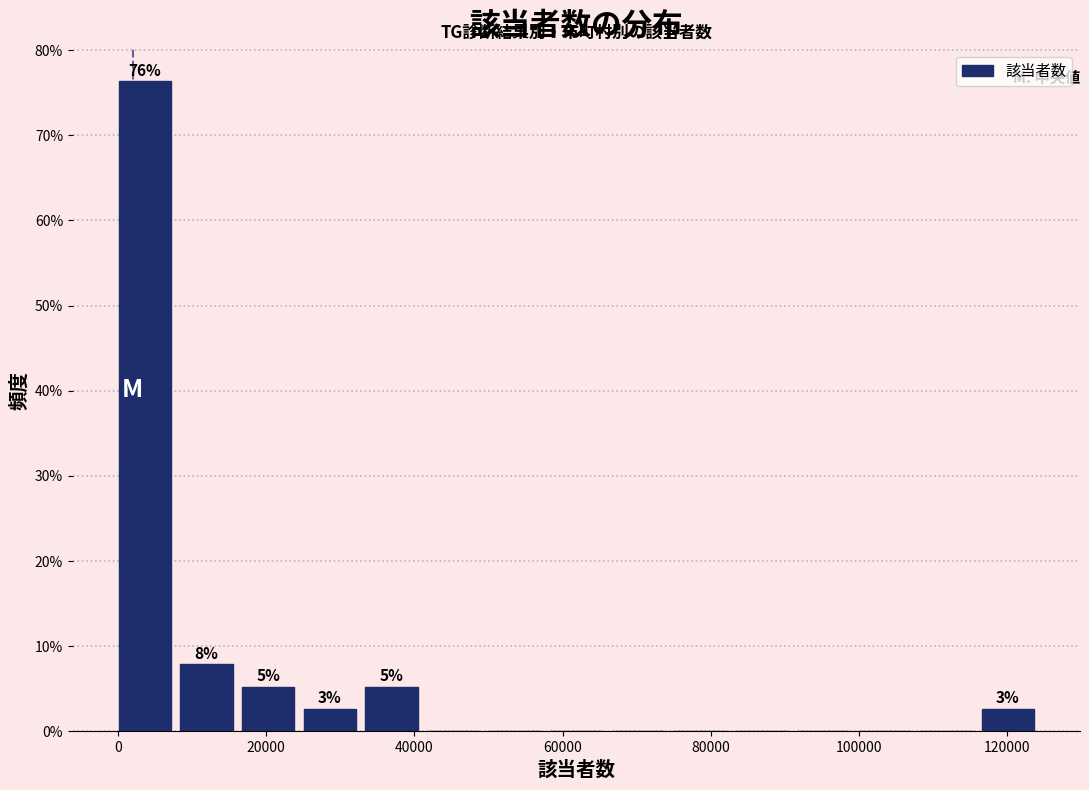

Which range on the x-axis has the tallest bar?

0 to 8000